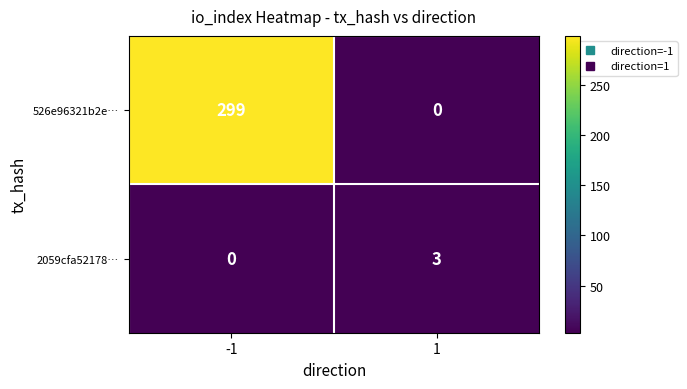

Read the 526e96321b2e… value at -1, to the nearest 50.

300